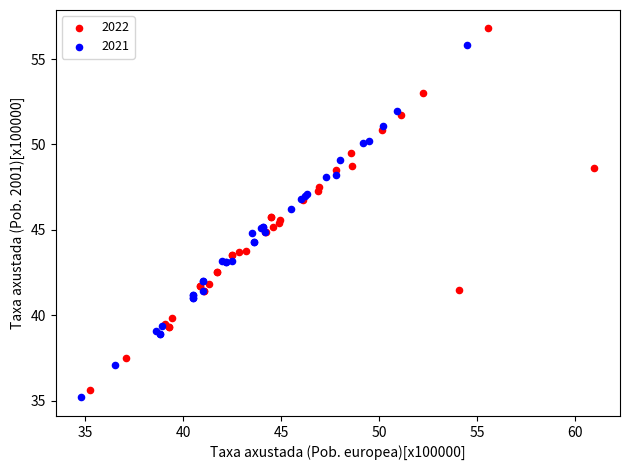

Which series has the largest Y range (max minus min)?

2022